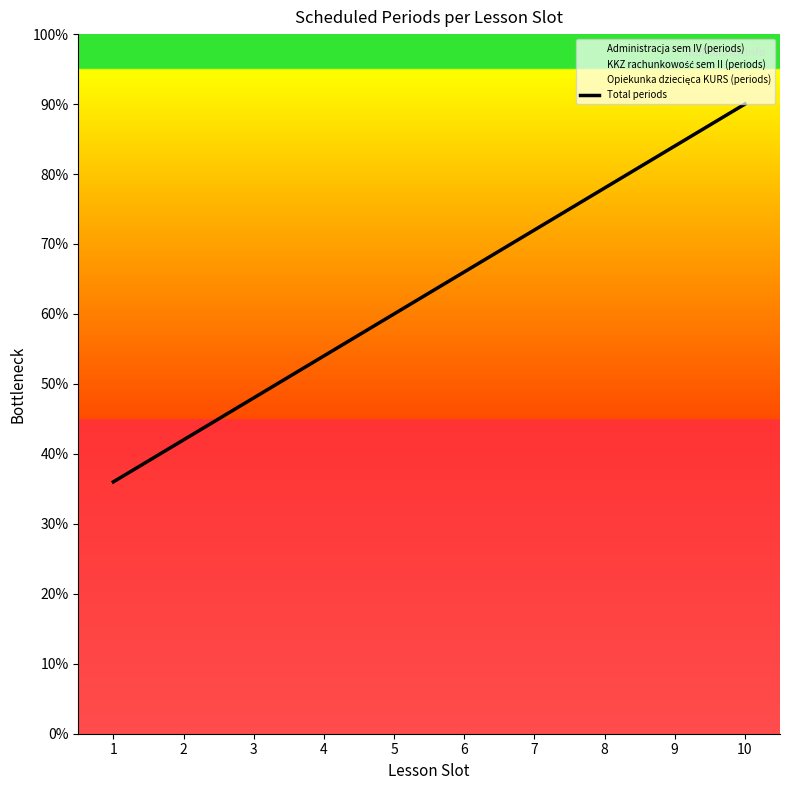

What is the value of the 2nd point from the left?

4.2